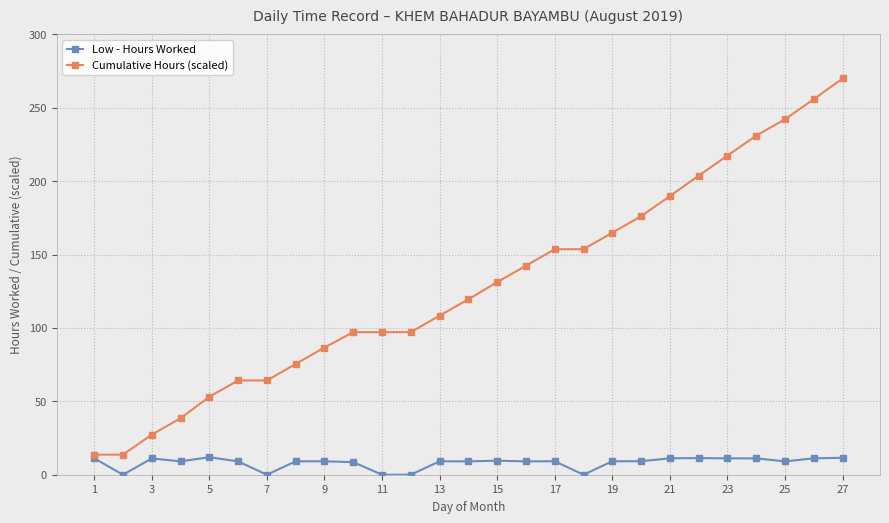

Which series has the widest spread of values?

Cumulative Hours (scaled)